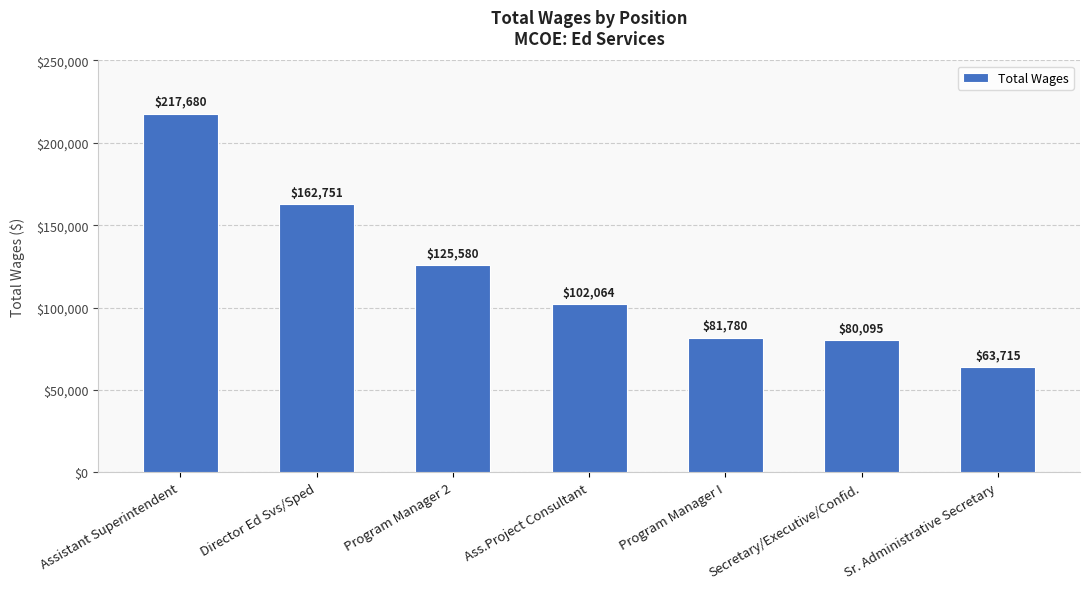

Which category has the highest value across all series?

Assistant Superintendent